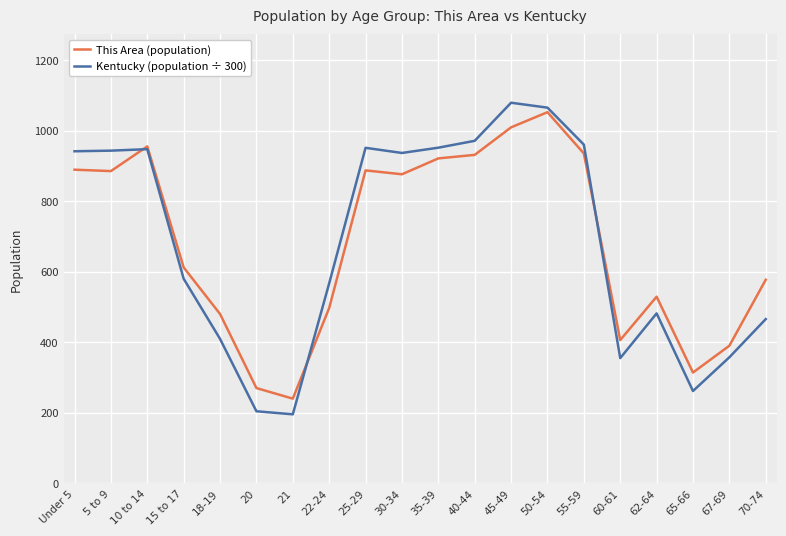

How many data points in This Area (population) are less than 876?

10